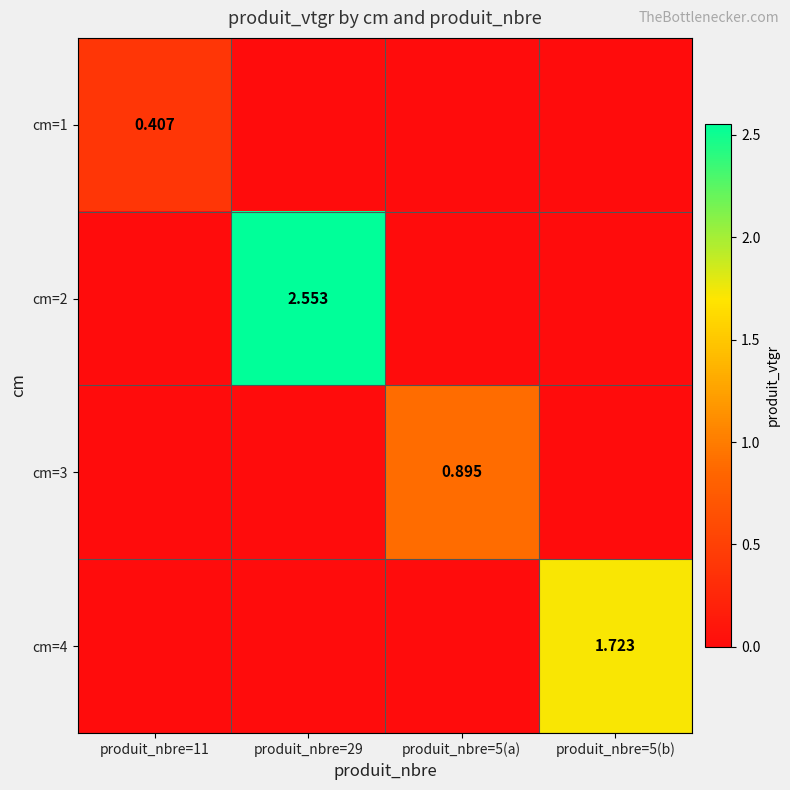

At which label does cm=2 reach its minimum?

produit_nbre=11